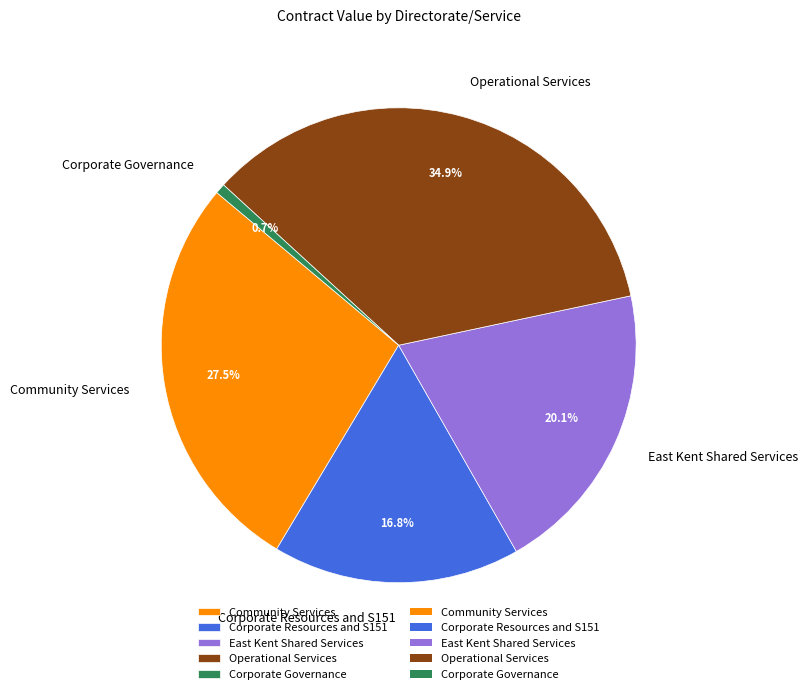

Is there any slice that represents more than half of the pie?

No